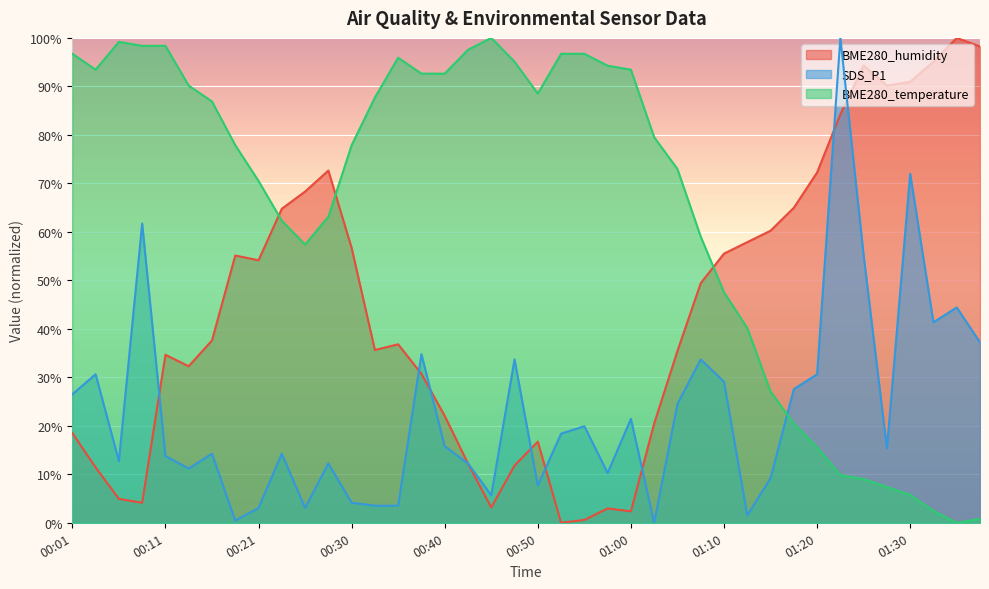

Which series has the widest spread of values?

BME280_humidity